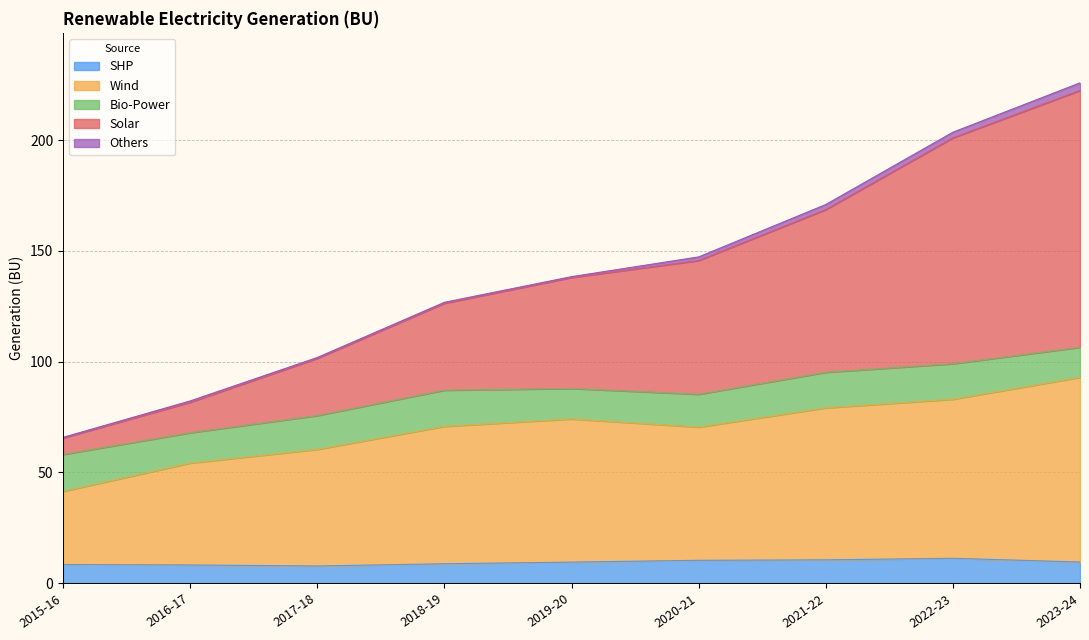

At which label does Solar first exceed 138?

2019-20